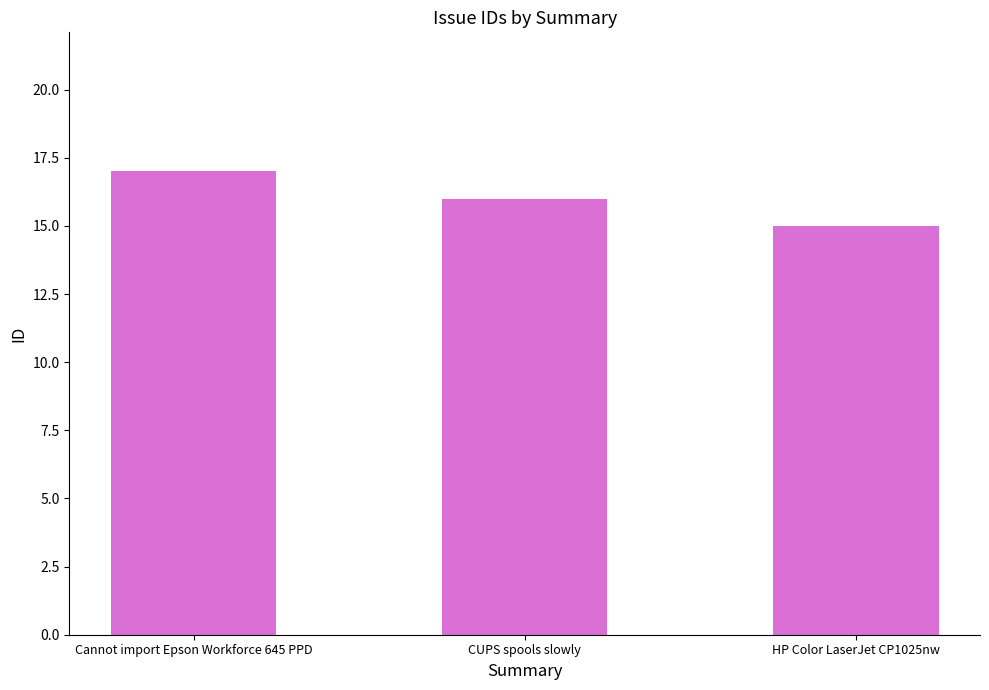

Is it true that the value at CUPS spools slowly is 11?

False